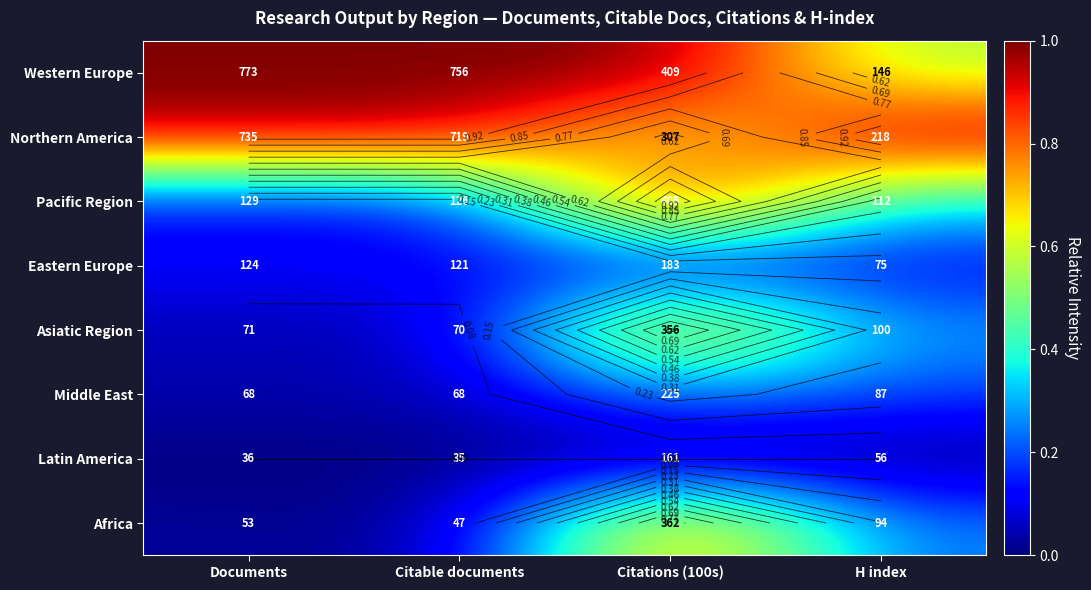

Rank the series by their maximum value, from lowest to highest.

Latin America, Eastern Europe, Middle East, Asiatic Region, Africa, Pacific Region, Northern America, Western Europe